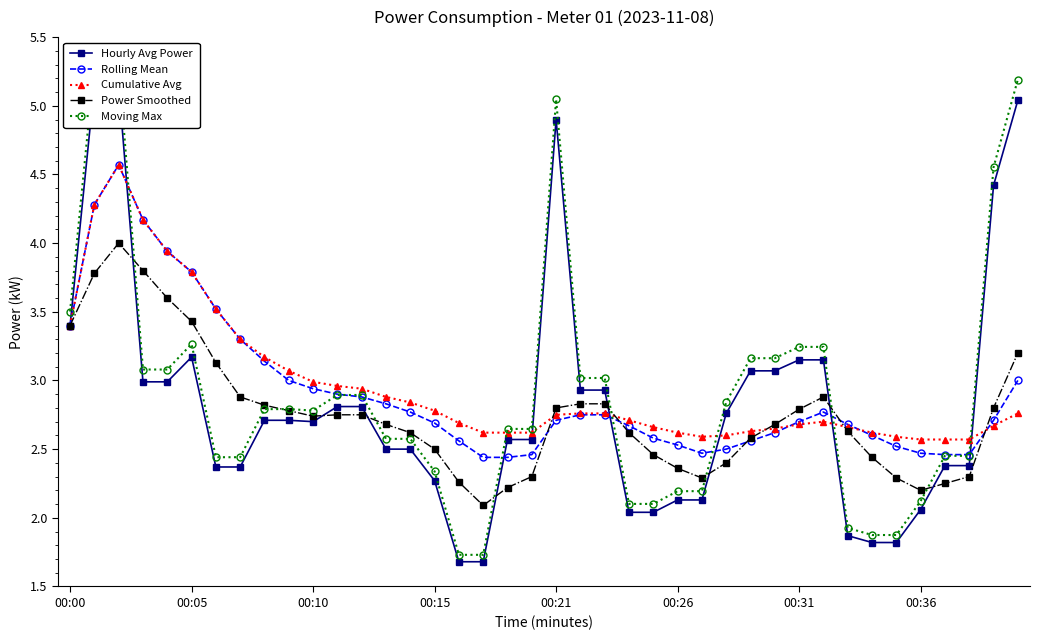

True or false: Hourly Avg Power and Moving Max cross at least once.

False